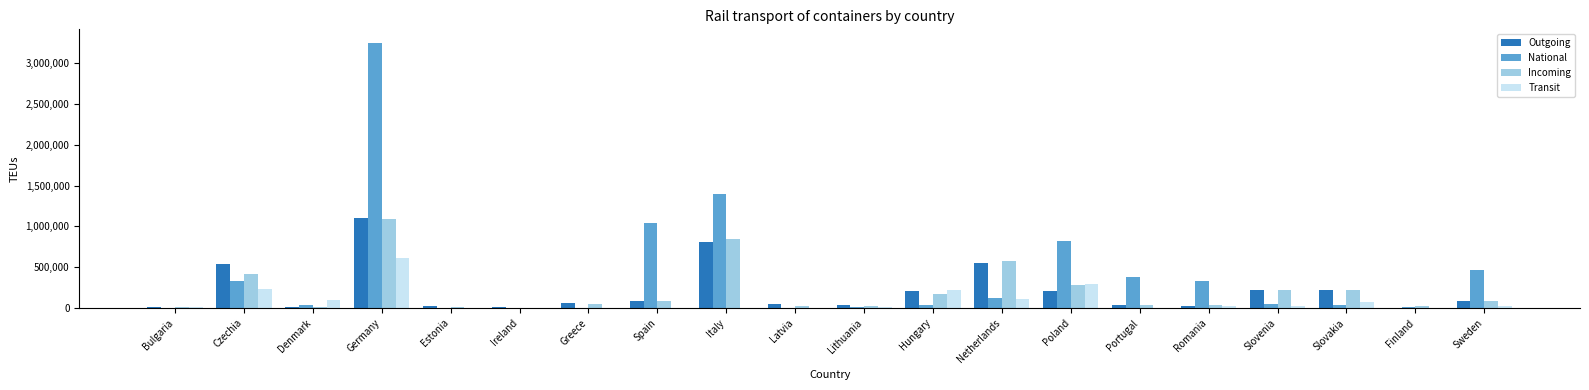

The National series shows 585071 at Romania. True or false?

False